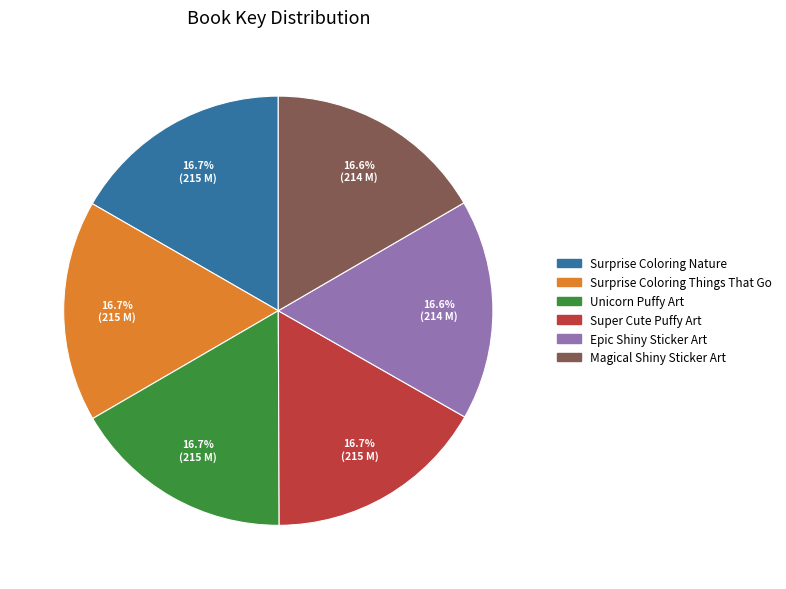

Combined, what portion of the pie is Epic Shiny Sticker Art and Super Cute Puffy Art?

33.3%